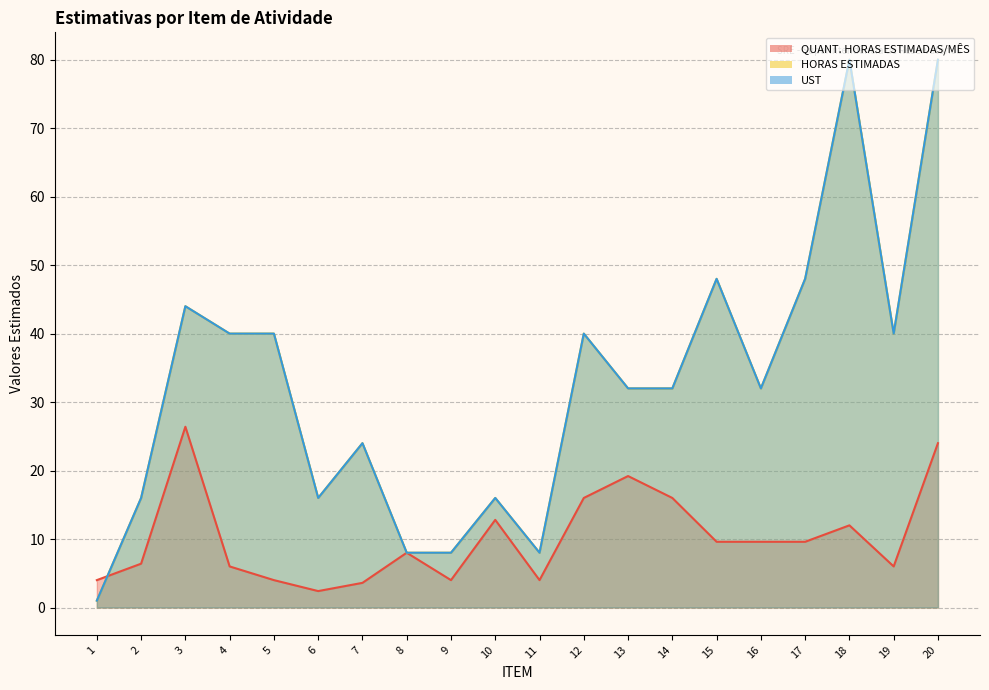

How many series are shown in this chart?

3